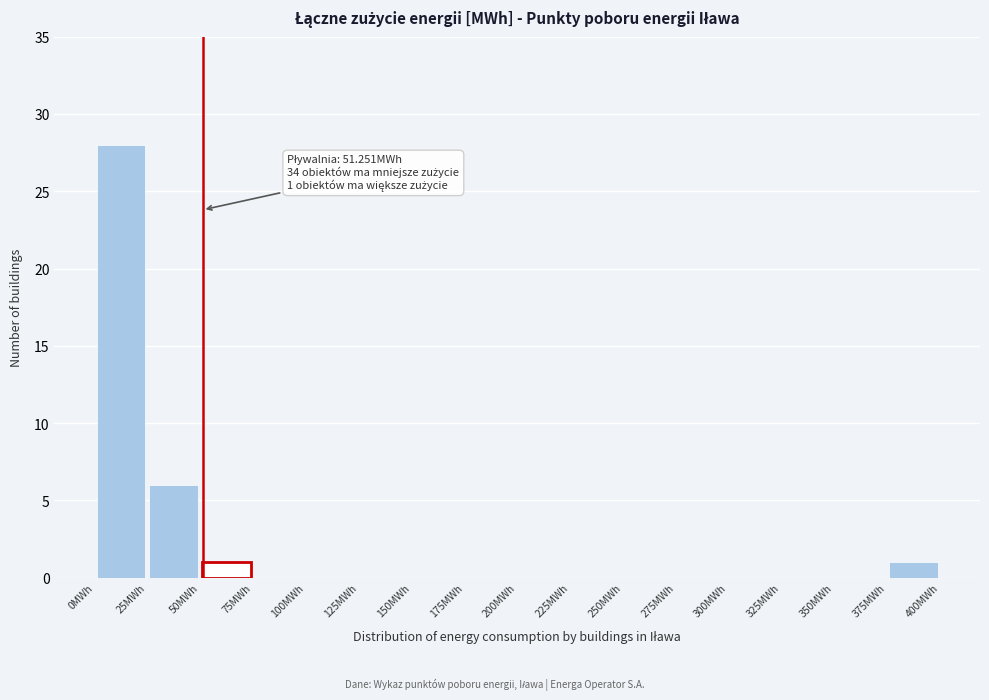

Which range on the x-axis has the tallest bar?

0 to 25